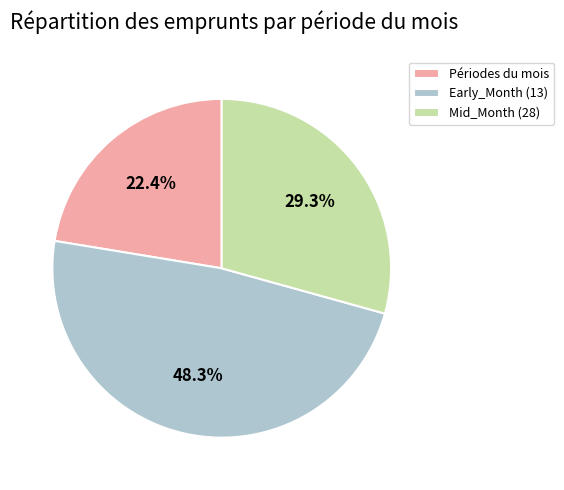

Count the number of slices in the pie.

3